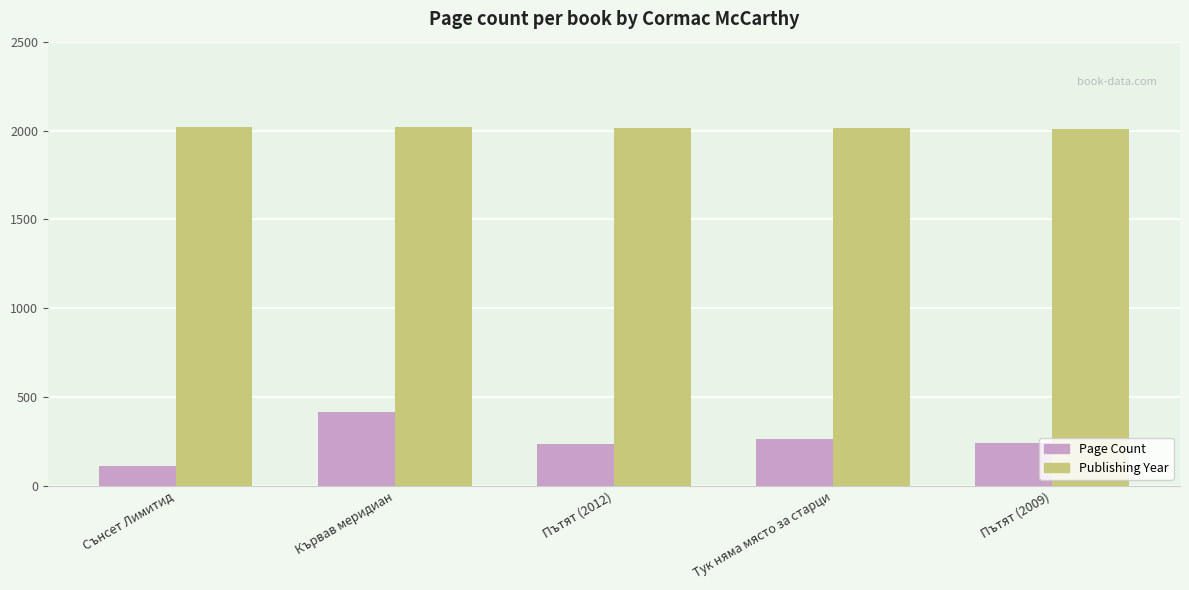

What is the lowest value of the Page Count series?

112